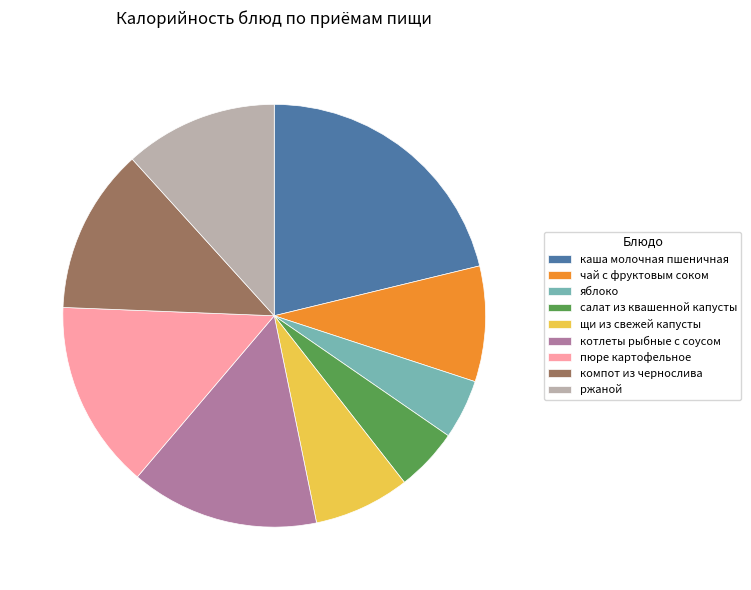

Count the number of slices in the pie.

9